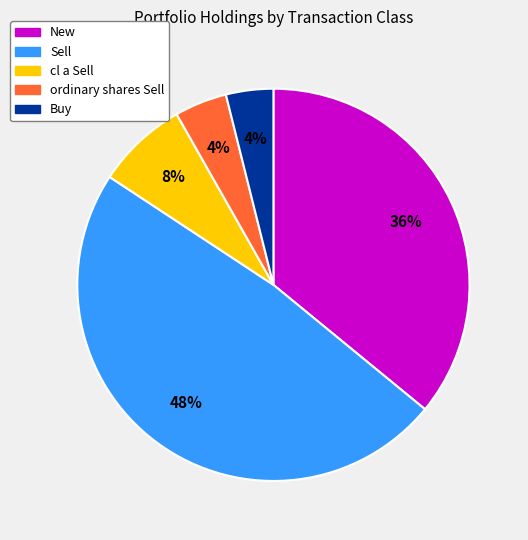

To the nearest percent, what is the difference between the largest and smallest slice percentages?

44%